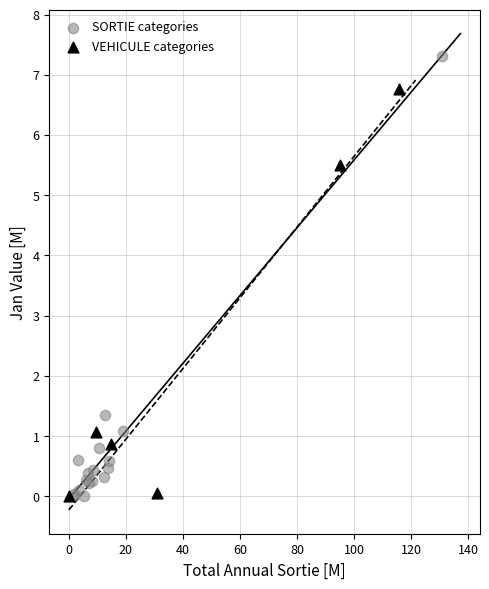

Which series contains the highest Y value?

SORTIE categories